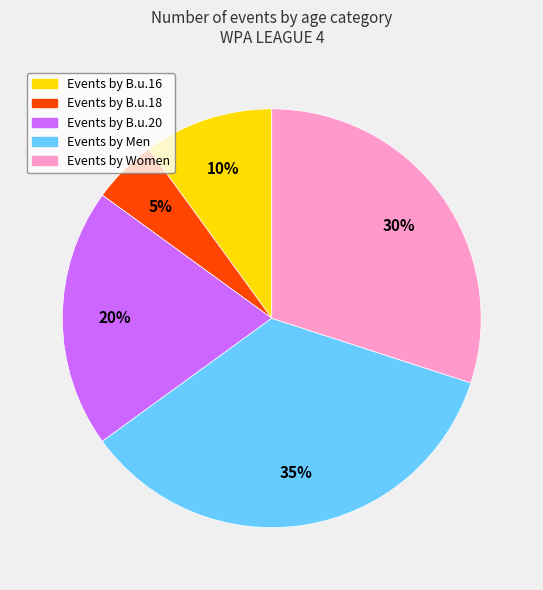

Is there a majority slice in this chart?

No